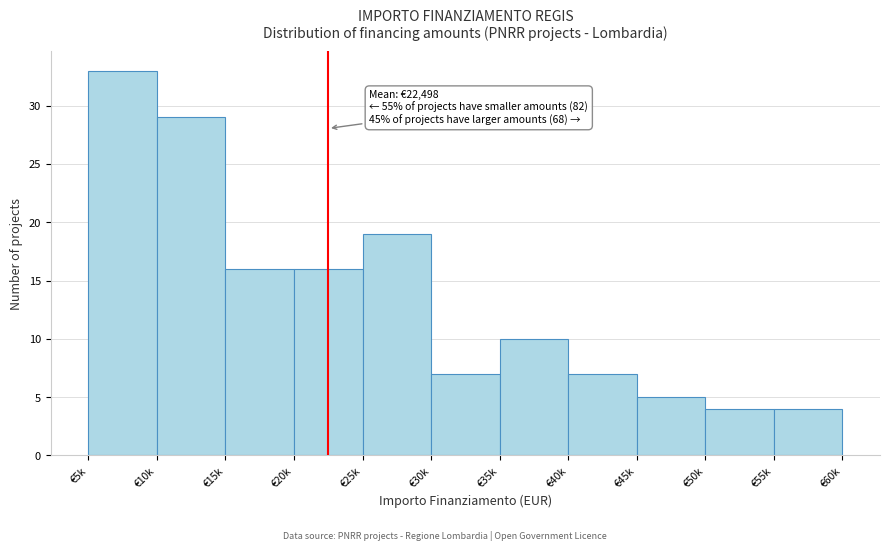

Reading left to right, list all the values displayed in this chart.

€5k=33	€10k=29	€15k=16	€20k=16	€25k=19	€30k=7	€35k=10	€40k=7	€45k=5	€50k=4	€55k=4